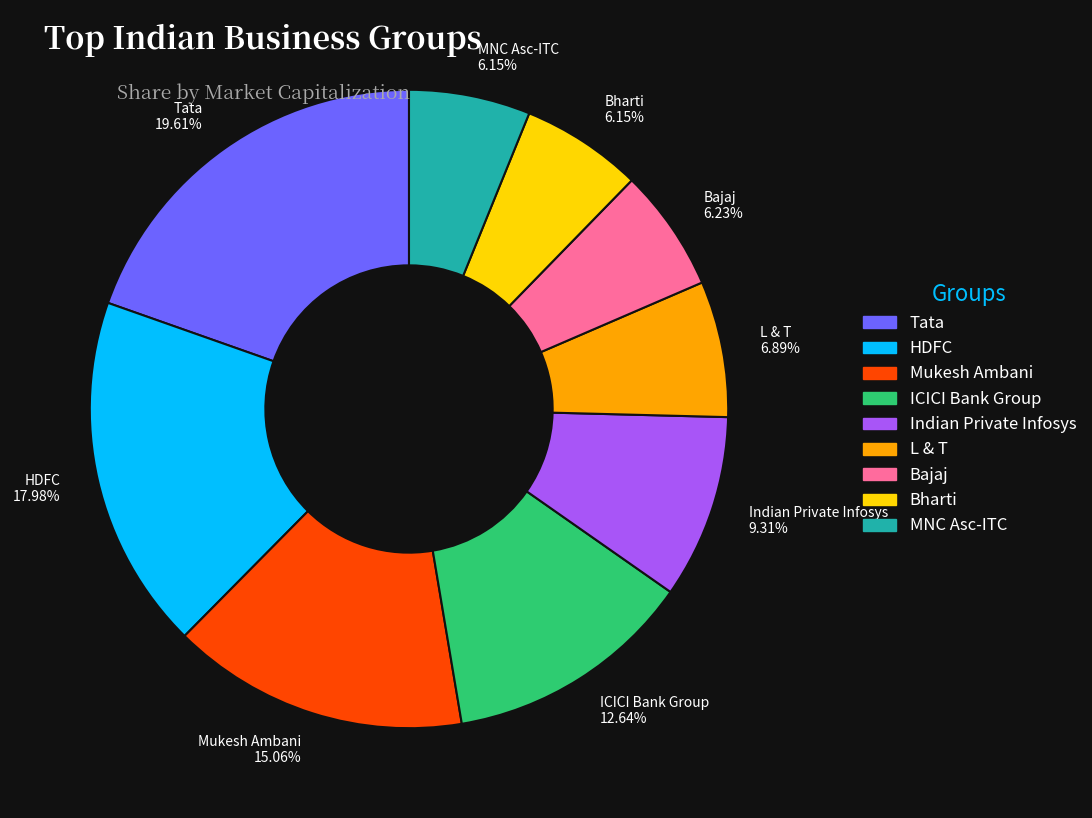

Does Mukesh Ambani account for over 50% of the chart?

No